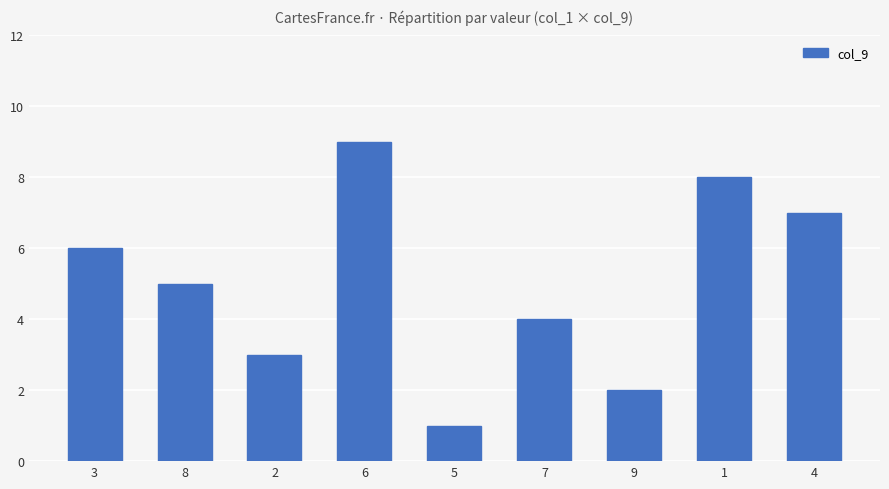

Does the chart contain stacked bars?

No